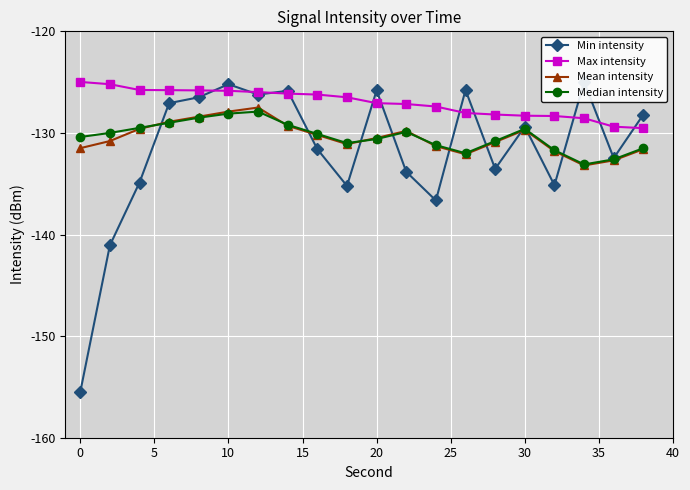

True or false: Median intensity and Max intensity intersect in this chart.

False